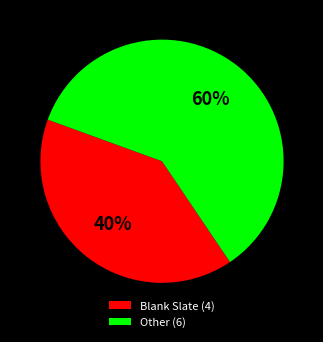

Is it true that Other (6) is 67% of the pie?

False